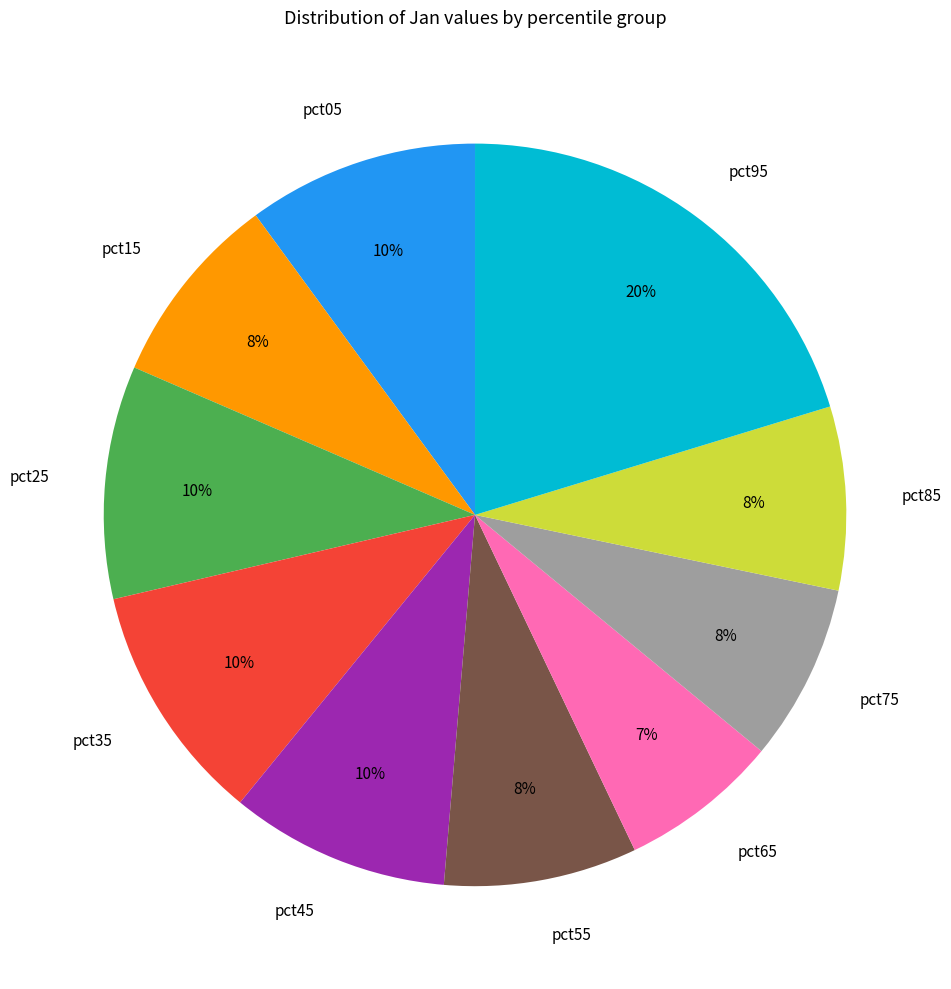

To the nearest percent, what is the difference between the largest and smallest slice percentages?

13%